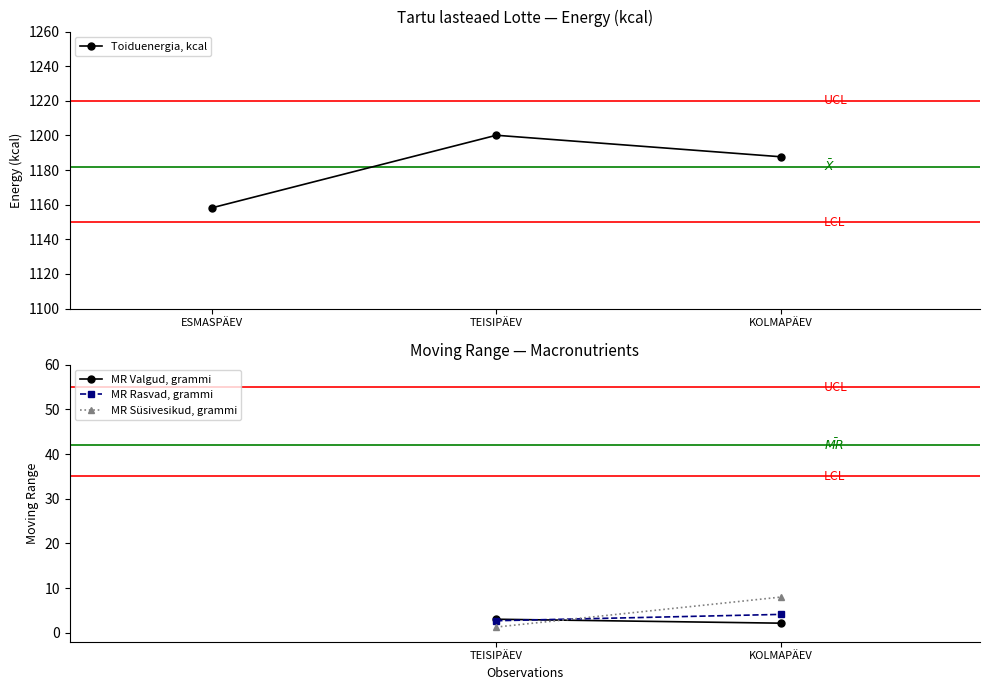

What is the change in value from ESMASPÄEV to TEISIPÄEV?

+41.9